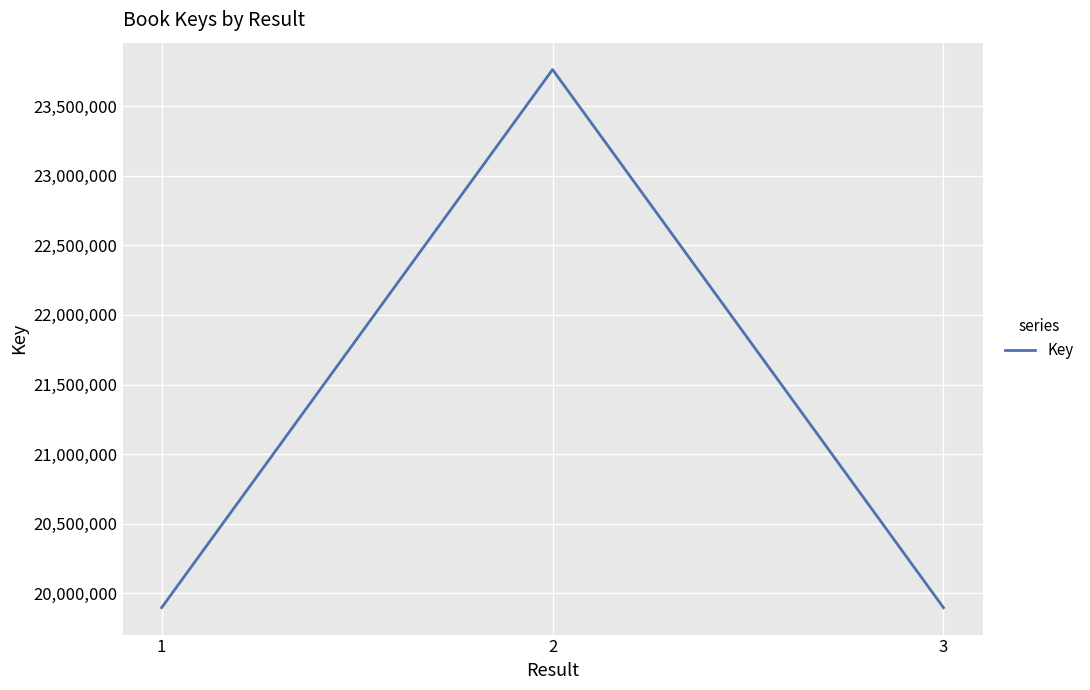

What is the change in value from 2 to 3?

-3866473